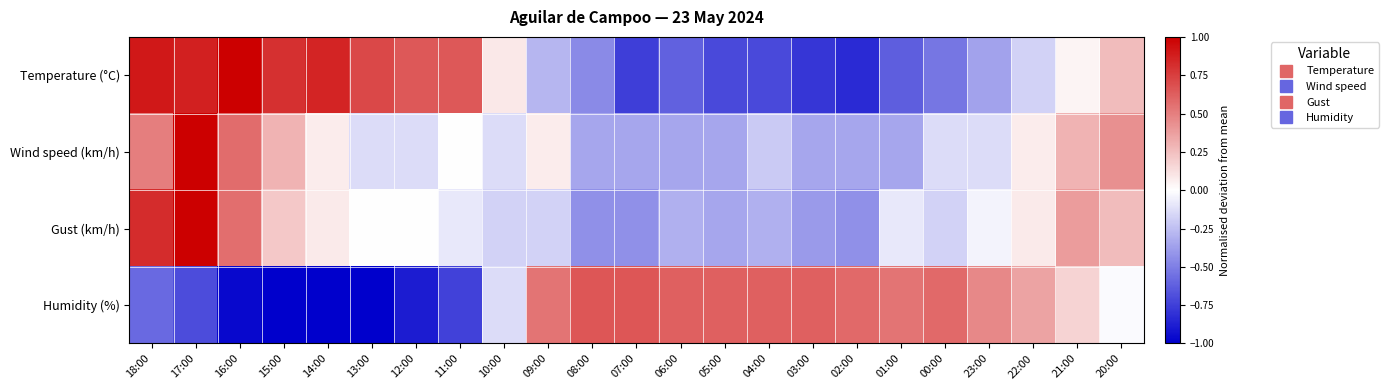

Reading right to left, list all the values displayed in this chart.

Temperature (°C): 20:00=0.3	21:00=0.0	22:00=-0.2	23:00=-0.4	00:00=-0.5	01:00=-0.6	02:00=-0.8	03:00=-0.8	04:00=-0.7	05:00=-0.7	06:00=-0.6	07:00=-0.8	08:00=-0.5	09:00=-0.3	10:00=0.1	11:00=0.7	12:00=0.7	13:00=0.7	14:00=0.9	15:00=0.8	16:00=1.0	17:00=0.9	18:00=0.9
Wind speed (km/h): 20:00=0.4	21:00=0.3	22:00=0.1	23:00=-0.1	00:00=-0.1	01:00=-0.3	02:00=-0.3	03:00=-0.3	04:00=-0.2	05:00=-0.3	06:00=-0.3	07:00=-0.3	08:00=-0.3	09:00=0.1	10:00=-0.1	11:00=0.0	12:00=-0.1	13:00=-0.1	14:00=0.1	15:00=0.3	16:00=0.6	17:00=1.0	18:00=0.5
Gust (km/h): 20:00=0.3	21:00=0.4	22:00=0.1	23:00=-0.0	00:00=-0.2	01:00=-0.1	02:00=-0.4	03:00=-0.4	04:00=-0.3	05:00=-0.4	06:00=-0.3	07:00=-0.4	08:00=-0.4	09:00=-0.2	10:00=-0.2	11:00=-0.1	12:00=-0.0	13:00=-0.0	14:00=0.1	15:00=0.2	16:00=0.6	17:00=1.0	18:00=0.8
Humidity (%): 20:00=-0.0	21:00=0.2	22:00=0.4	23:00=0.5	00:00=0.6	01:00=0.5	02:00=0.6	03:00=0.6	04:00=0.6	05:00=0.6	06:00=0.6	07:00=0.7	08:00=0.7	09:00=0.5	10:00=-0.1	11:00=-0.7	12:00=-0.9	13:00=-1.0	14:00=-1.0	15:00=-1.0	16:00=-1.0	17:00=-0.7	18:00=-0.6